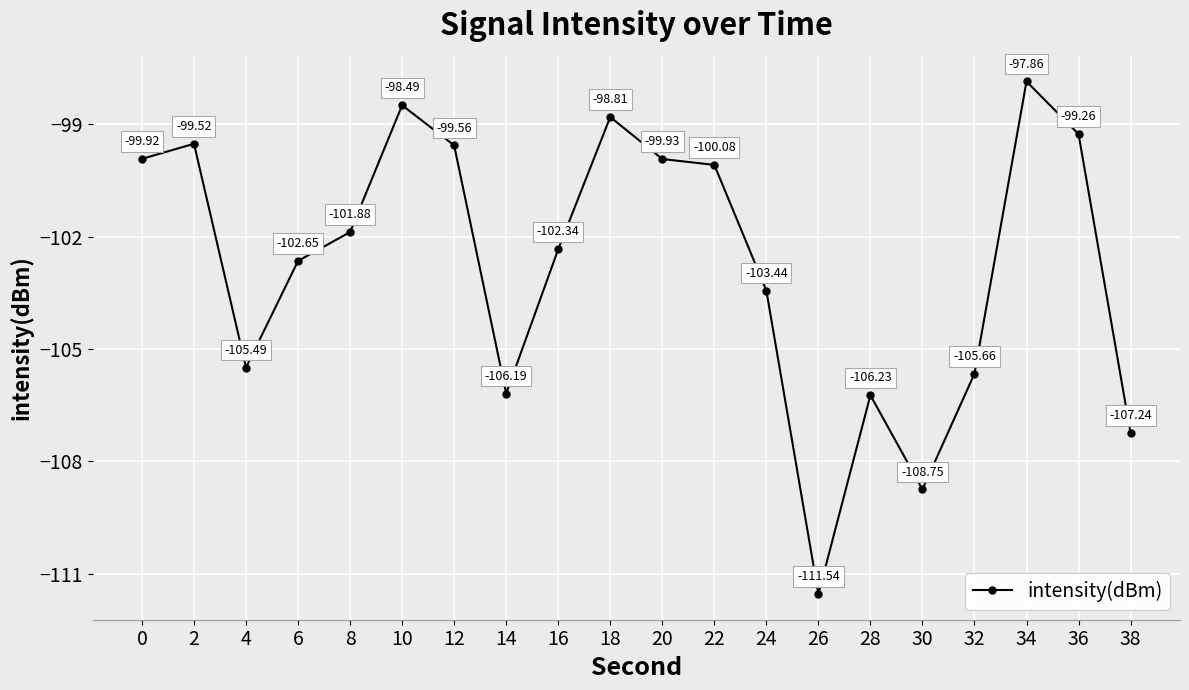

List the labels in order of value, smallest first.

26, 30, 38, 28, 14, 32, 4, 24, 6, 16, 8, 22, 20, 0, 12, 2, 36, 18, 10, 34